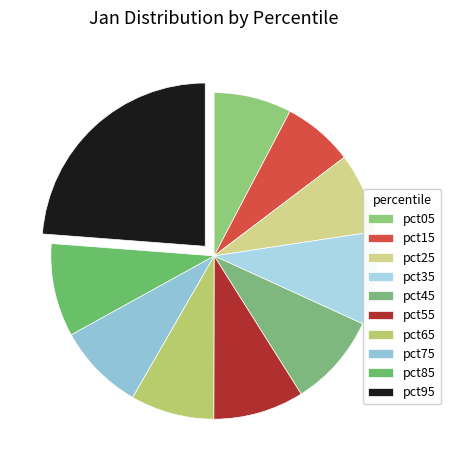

What percentage is the pct75 slice, to the nearest percent?

9%